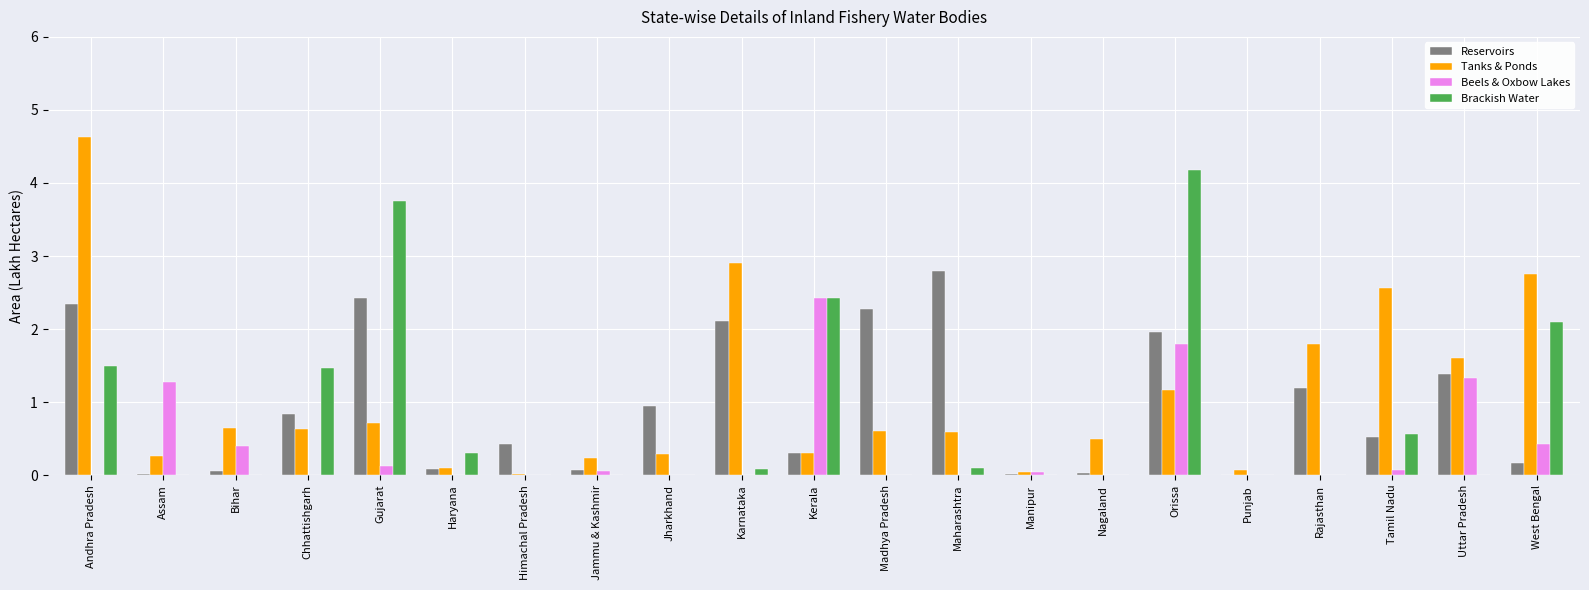

True or false: Tanks & Ponds has a value of 0.4 at Madhya Pradesh.

False